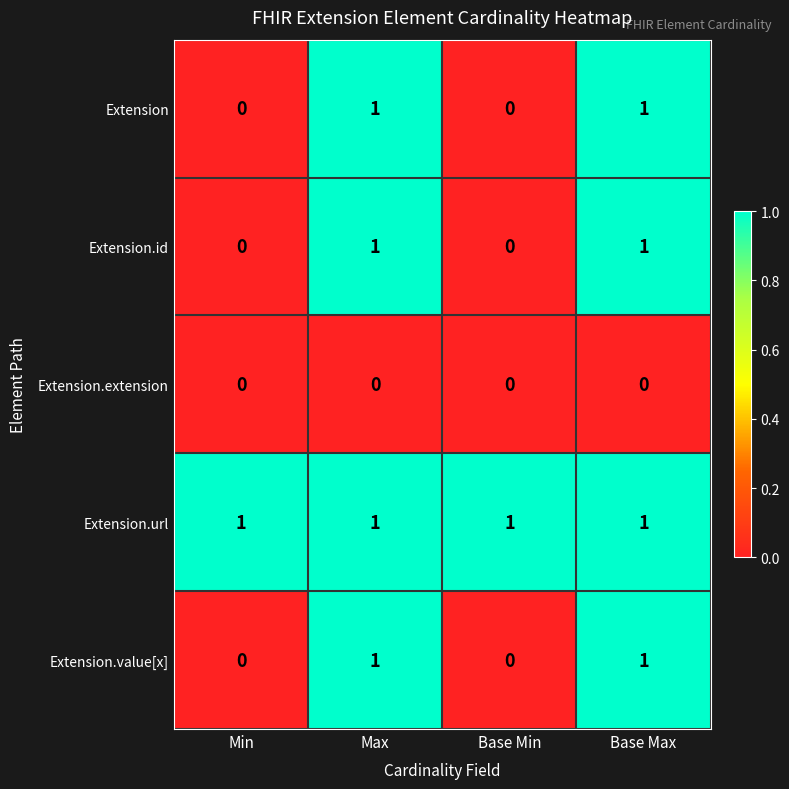

Count the Extension values in the range 0 to 1.

4